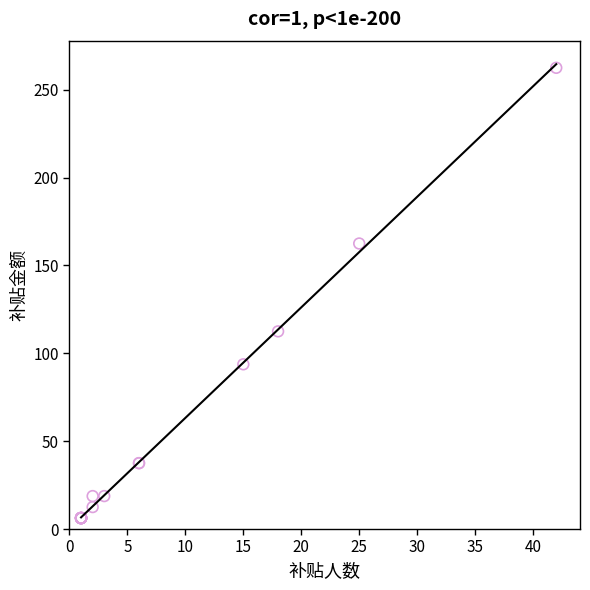

What Y value in the scatter plot is closest to 134?

112.5